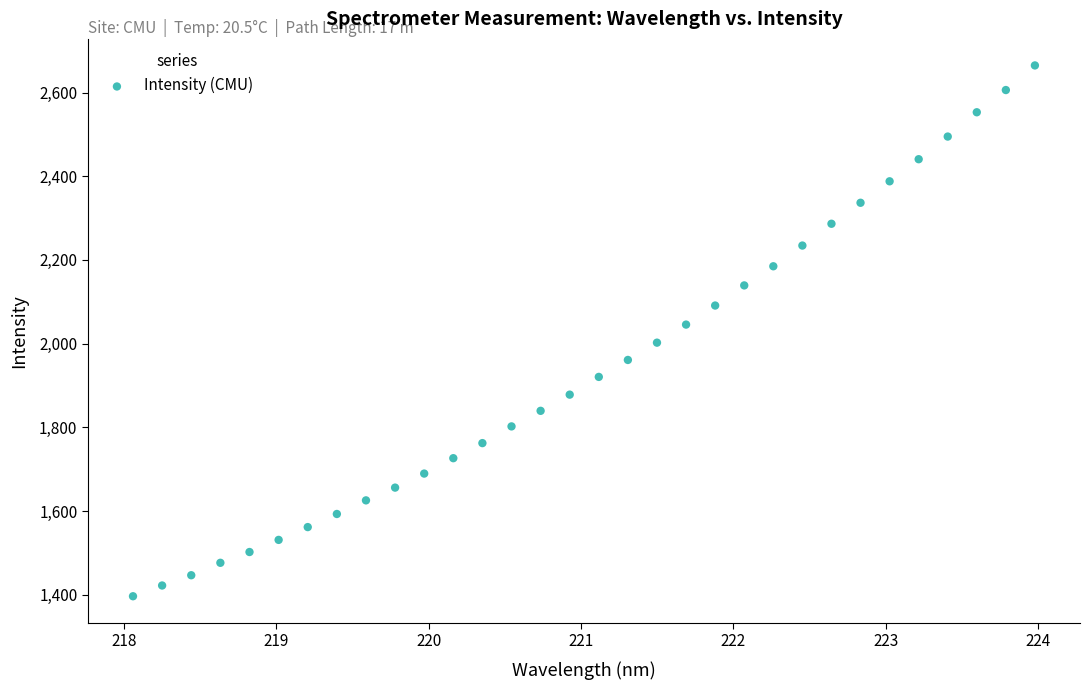

What is the range of X values (max minus min)?

5.9